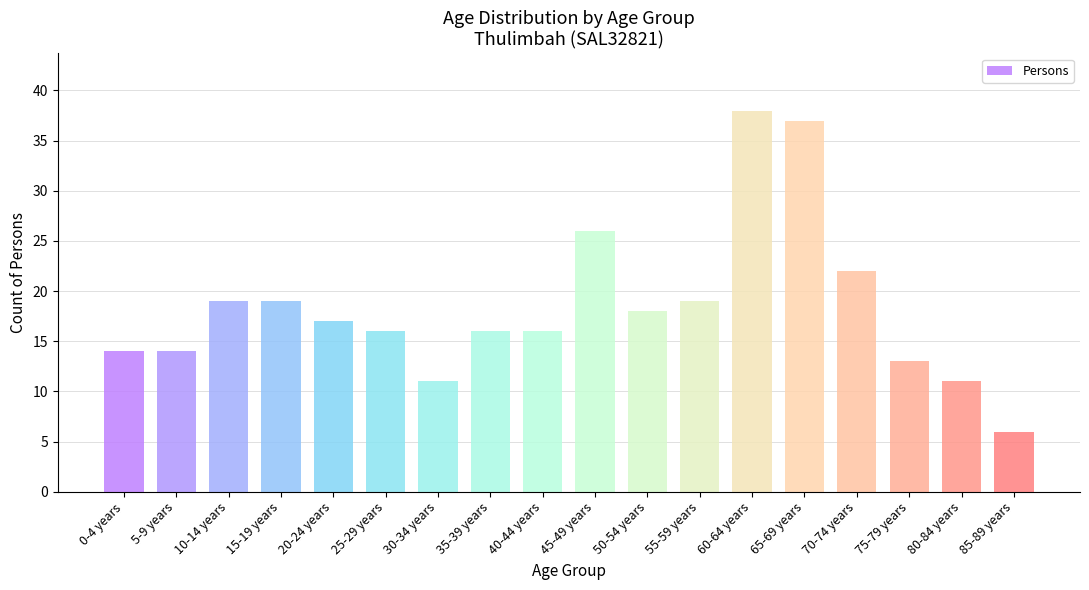

Reading left to right, list all the values displayed in this chart.

0-4 years=14	5-9 years=14	10-14 years=19	15-19 years=19	20-24 years=17	25-29 years=16	30-34 years=11	35-39 years=16	40-44 years=16	45-49 years=26	50-54 years=18	55-59 years=19	60-64 years=38	65-69 years=37	70-74 years=22	75-79 years=13	80-84 years=11	85-89 years=6